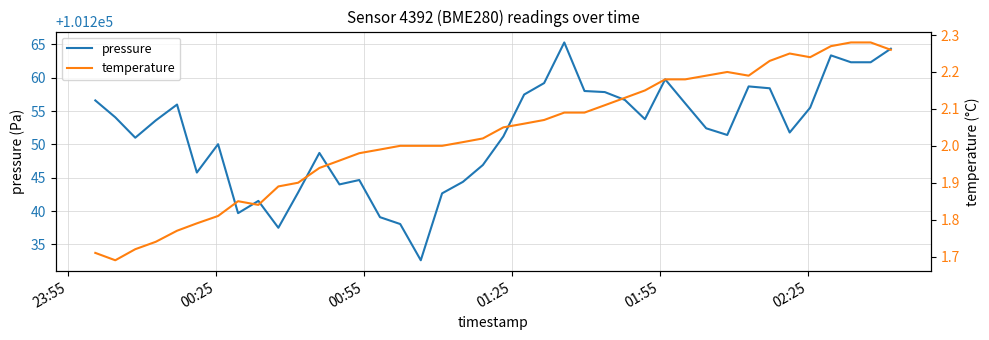

What is the value of the temperature point at the 38th from the left?

2.3